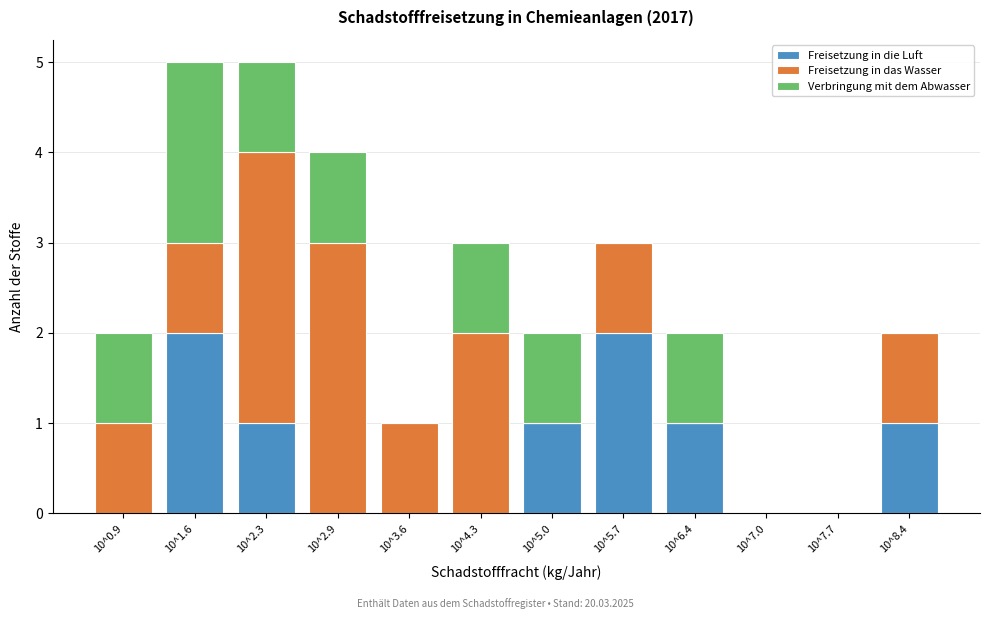

What is the sum of all Freisetzung in die Luft values?

8